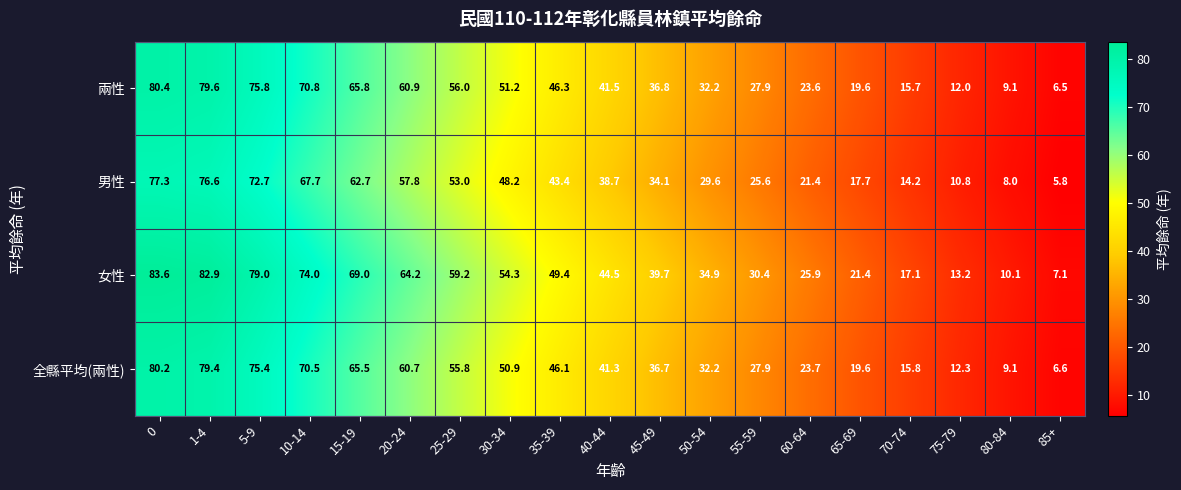

At which category does the chart reach its minimum across all series?

85+